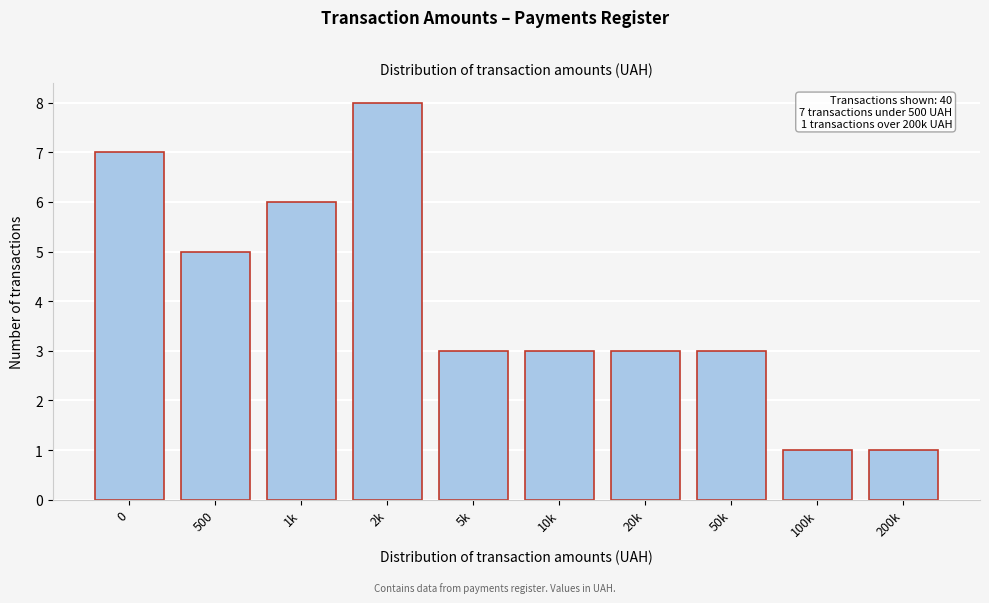

Reading left to right, what are all the values shown in this chart?

0=7	500=5	1k=6	2k=8	5k=3	10k=3	20k=3	50k=3	100k=1	200k=1